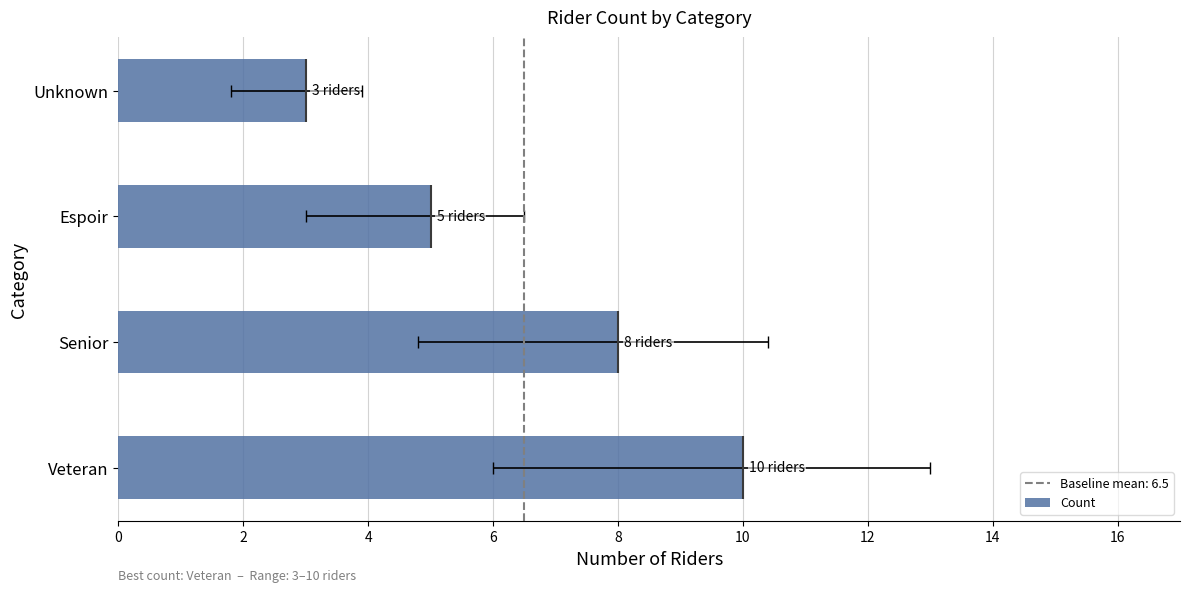

Is it true that the value at Espoir is 8?

False